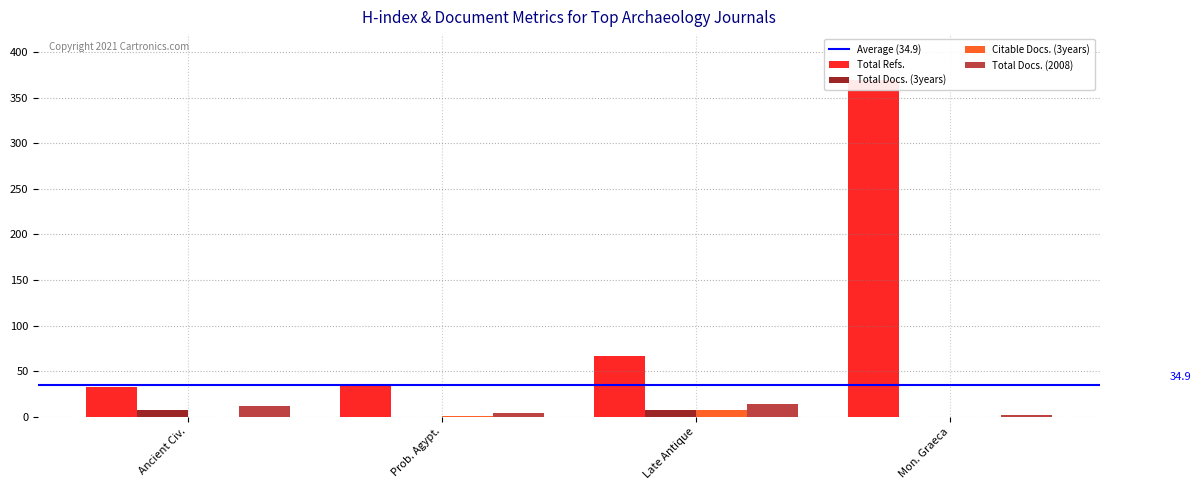

What are all the series names shown in the legend?

Total Refs., Total Docs. (3years), Citable Docs. (3years), Total Docs. (2008)